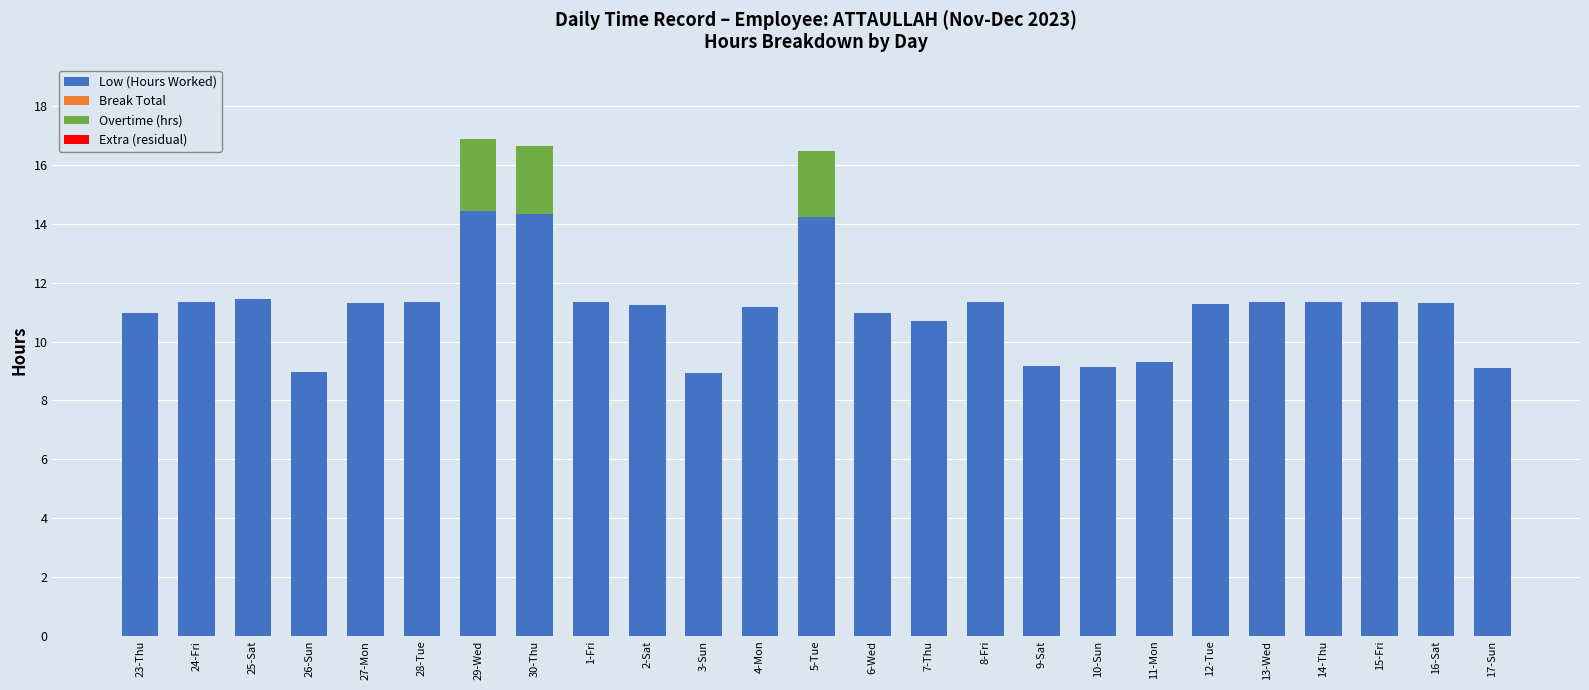

What is the highest value of the Low (Hours Worked) series?

14.4